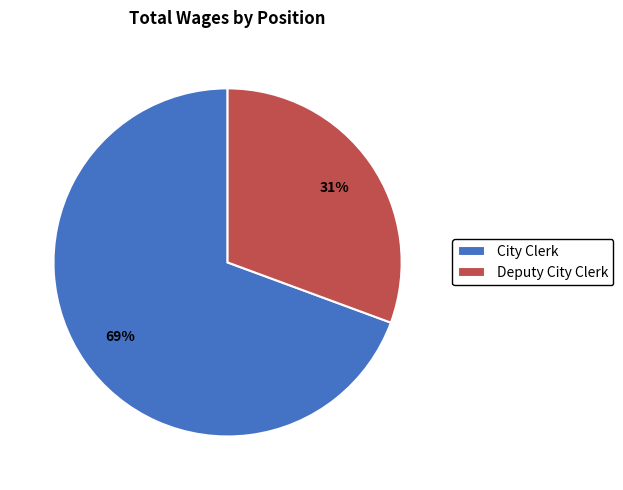

To the nearest percent, what percentage of the pie is City Clerk?

69%